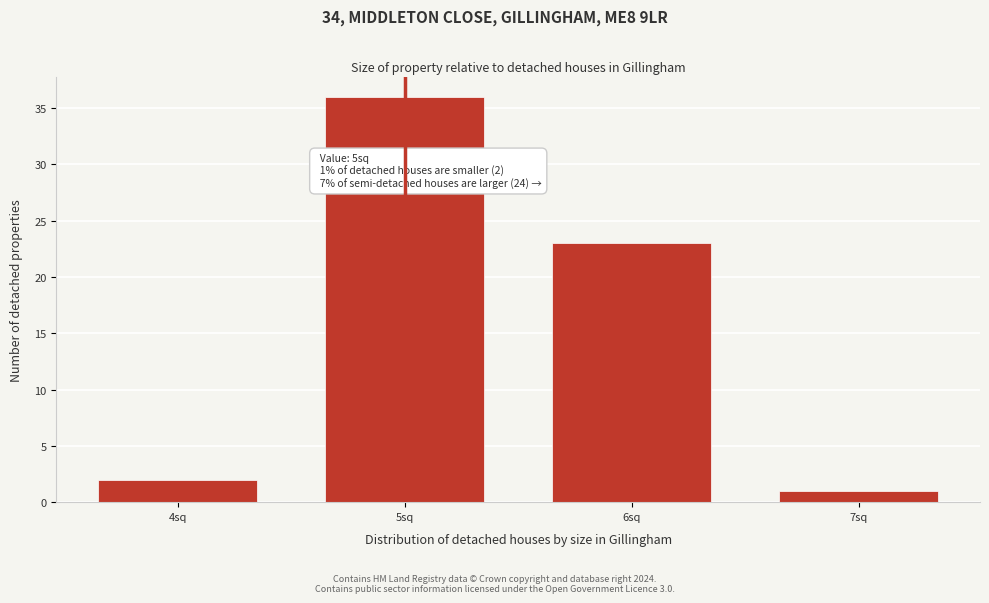

Reading left to right, what are all the values shown in this chart?

4sq=2	5sq=36	6sq=23	7sq=1